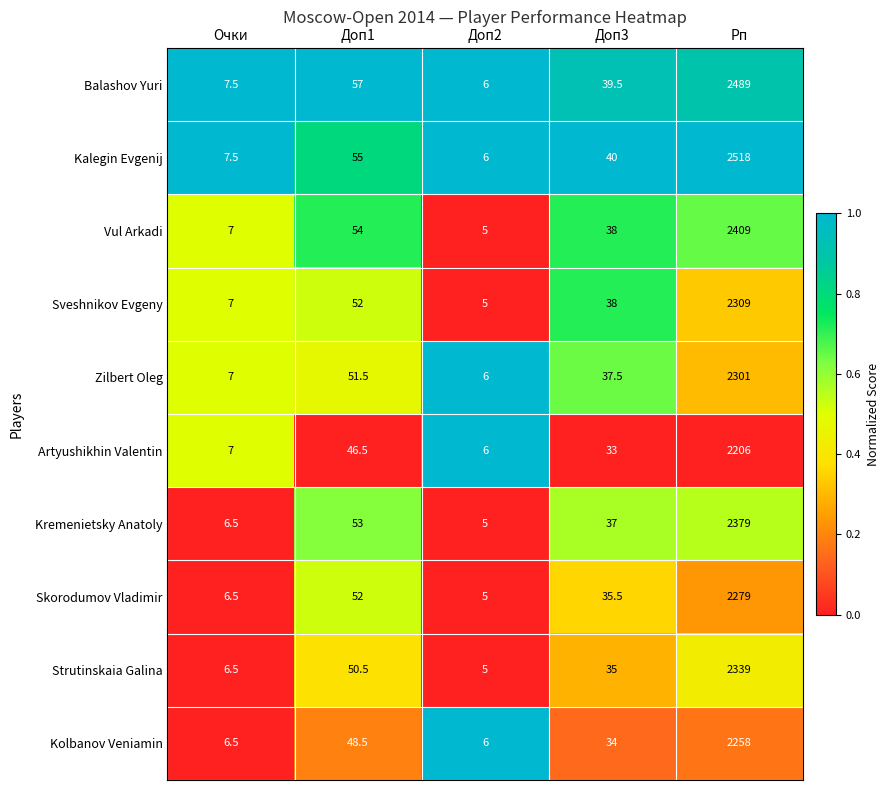

At which label does Kremenietsky Anatoly first exceed 37?

Доп1